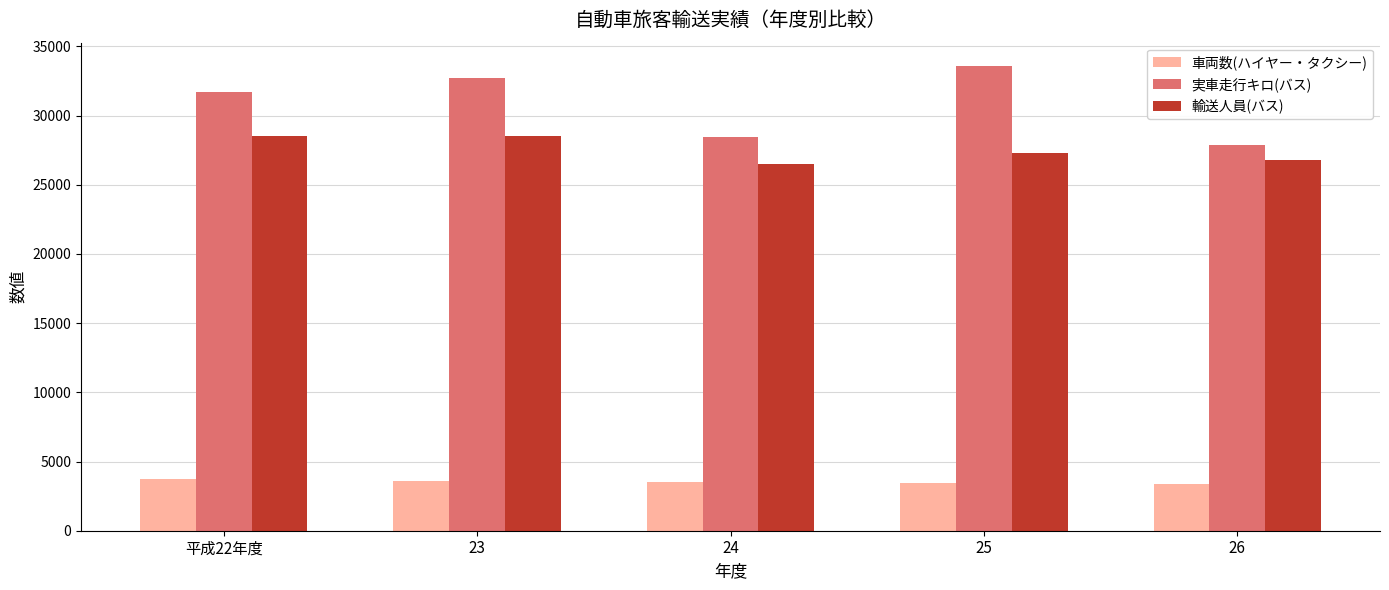

What is the label of the 2nd bar from the right?

25